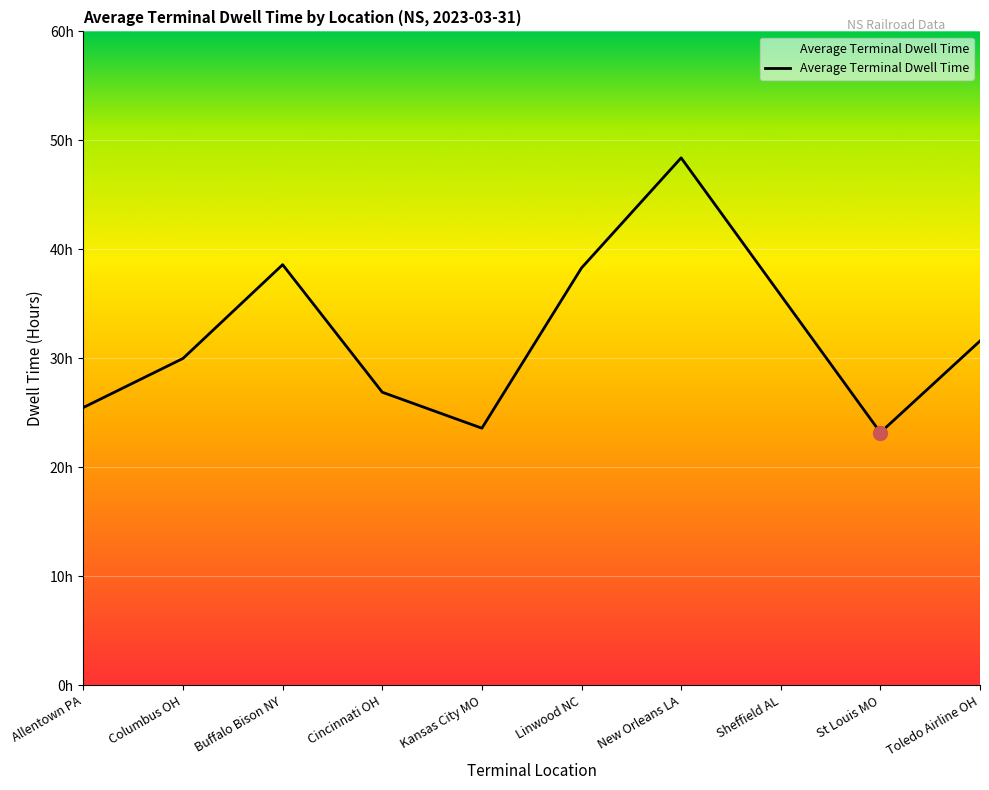

Reading left to right, extract all data points from this chart.

Allentown PA=25.5	Columbus OH=30.0	Buffalo Bison NY=38.6	Cincinnati OH=26.9	Kansas City MO=23.6	Linwood NC=38.3	New Orleans LA=48.4	Sheffield AL=35.8	St Louis MO=23.2	Toledo Airline OH=31.6